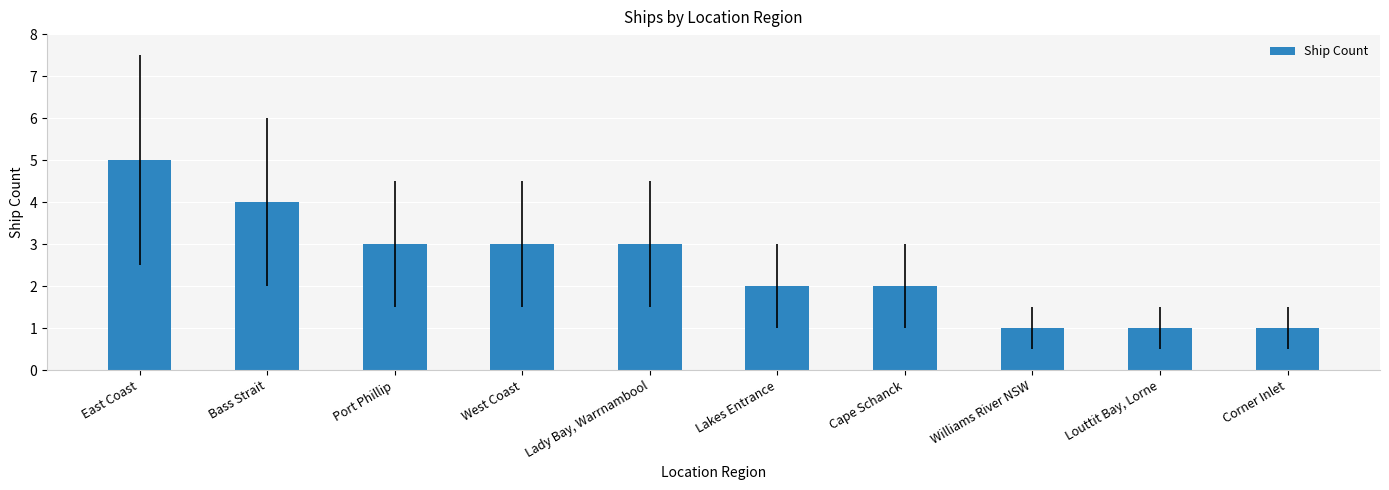

Reading left to right, transcribe all the data shown in this chart.

5	4	3	3	3	2	2	1	1	1